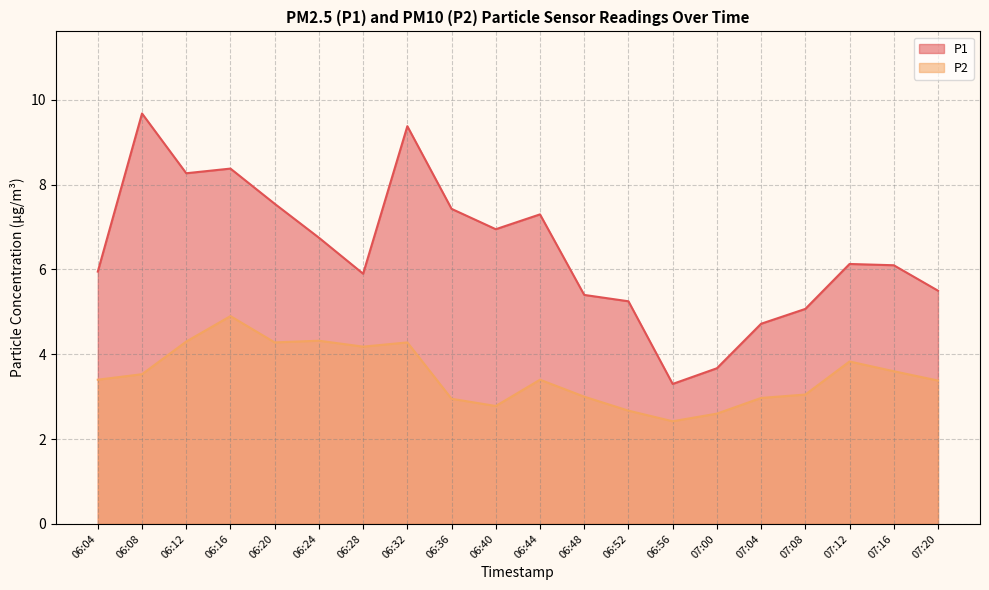

How many interior local peaks does the P2 series have?

5